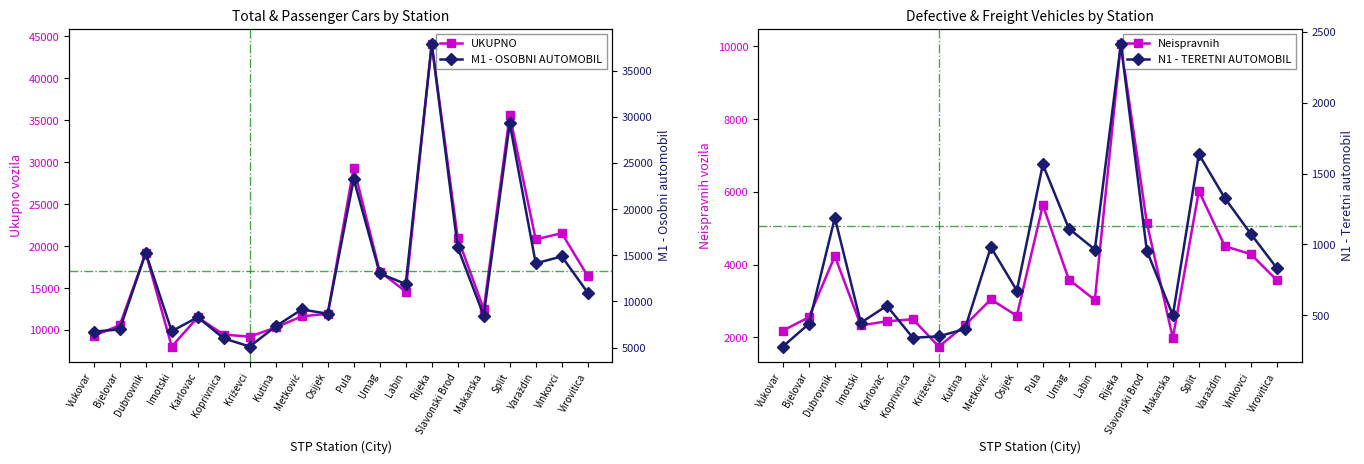

At which label does N1 - TERETNI AUTOMOBIL reach its minimum?

Vukovar